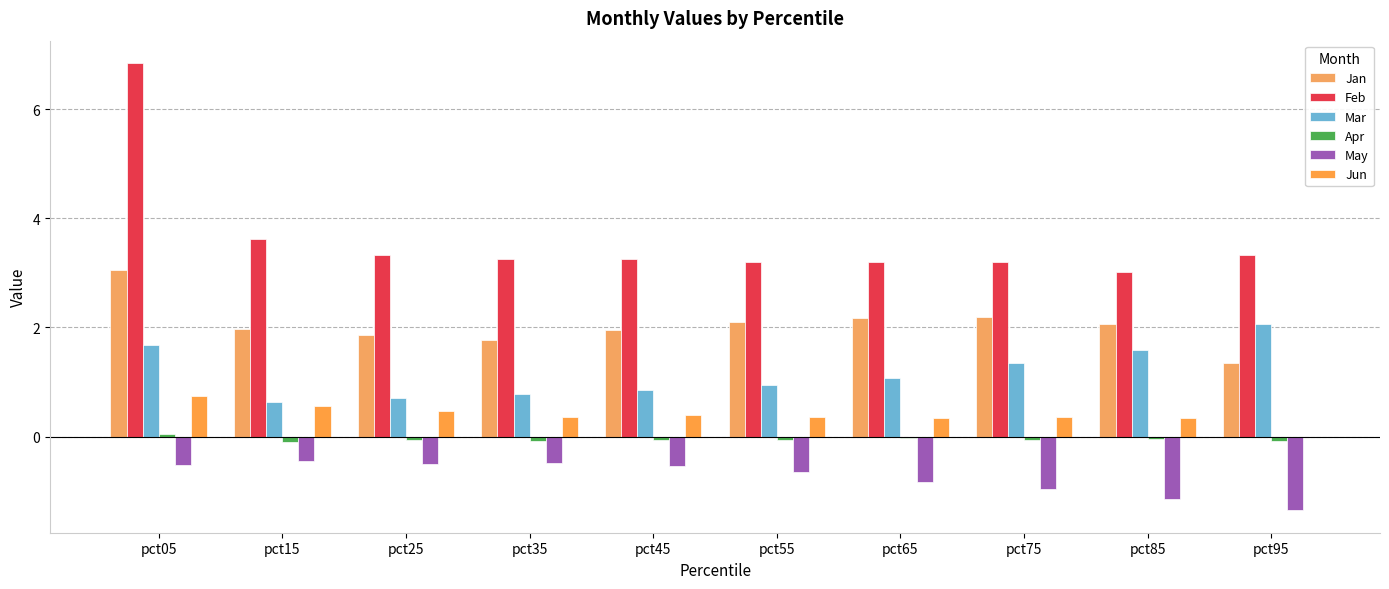

Reading left to right, what are all the values shown in this chart?

Jan: 3.1	2.0	1.9	1.8	2.0	2.1	2.2	2.2	2.1	1.3
Feb: 6.8	3.6	3.3	3.2	3.3	3.2	3.2	3.2	3.0	3.3
Mar: 1.7	0.6	0.7	0.8	0.8	0.9	1.1	1.3	1.6	2.1
Apr: 0.0	-0.1	-0.1	-0.1	-0.1	-0.1	-0.0	-0.1	-0.0	-0.1
May: -0.5	-0.5	-0.5	-0.5	-0.5	-0.7	-0.8	-1.0	-1.1	-1.4
Jun: 0.7	0.6	0.5	0.4	0.4	0.4	0.3	0.4	0.3	-0.0